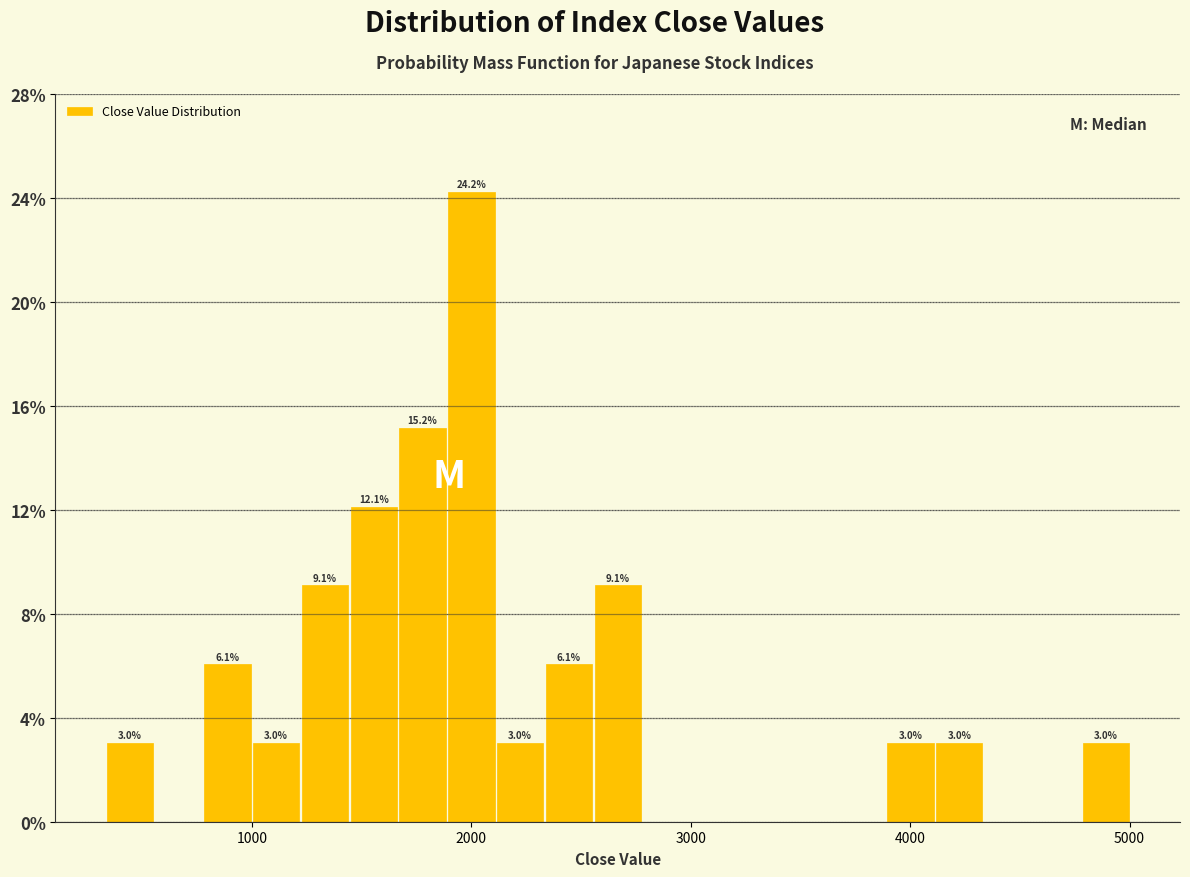

Around what value on the x-axis is the tallest bar? Give the approximate position of its centre, as read against the axis.

2000